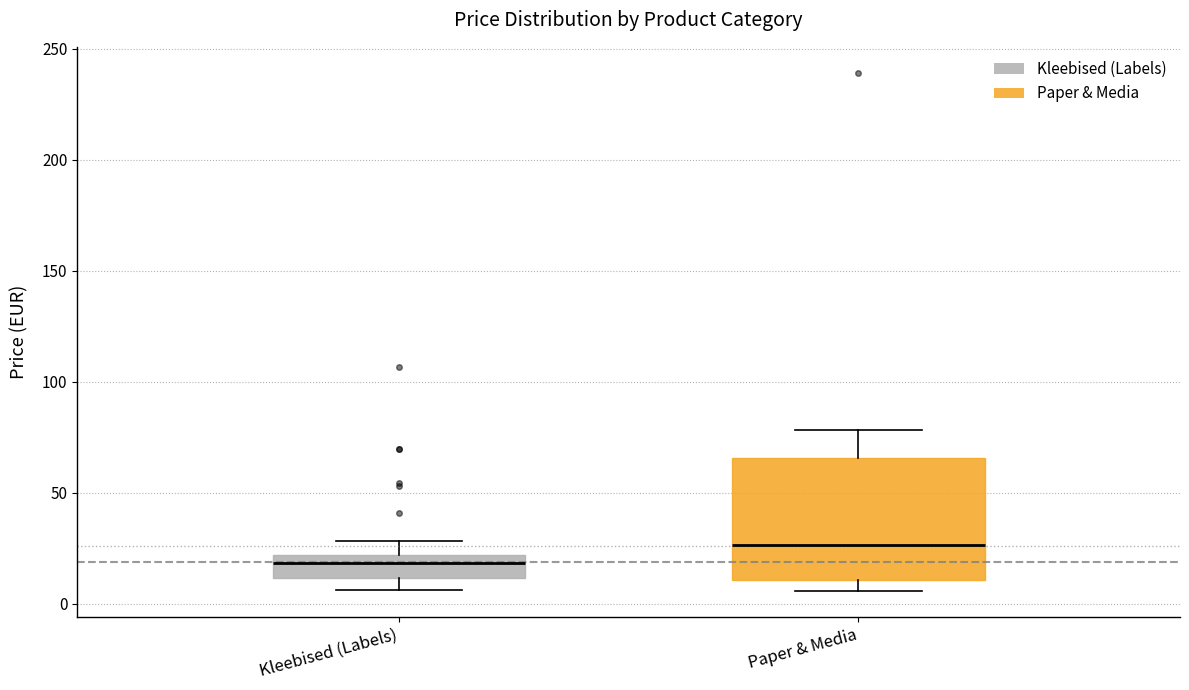

Where is the upper edge of the box for Paper & Media on the y-axis? The values are not printed on the chart, so give them approximately, as read against the axis.

65